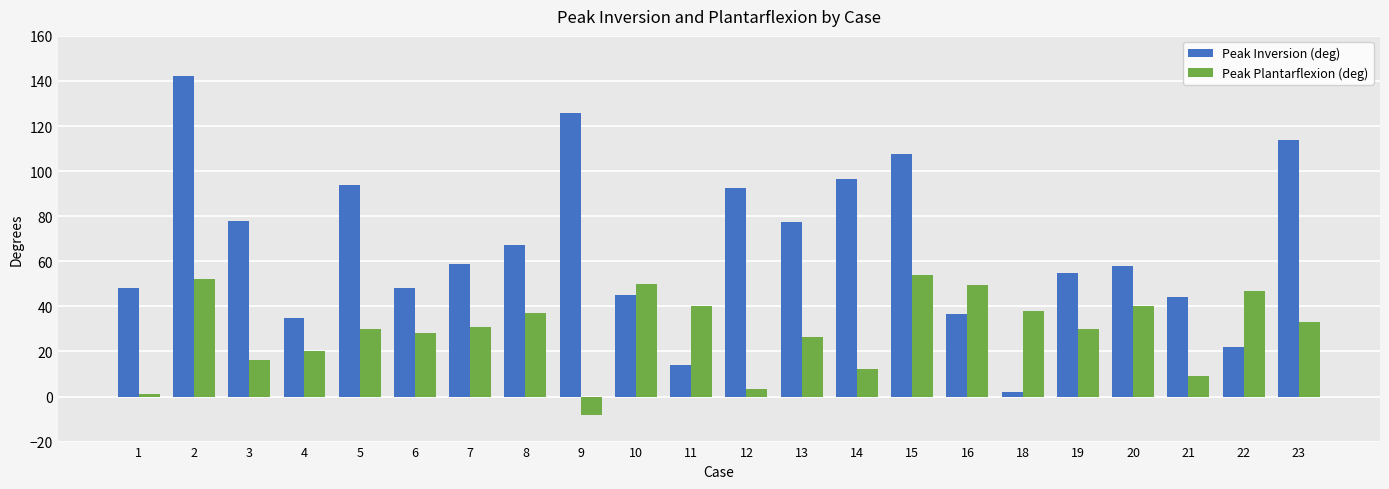

What are all the series names shown in the legend?

Peak Inversion (deg), Peak Plantarflexion (deg)